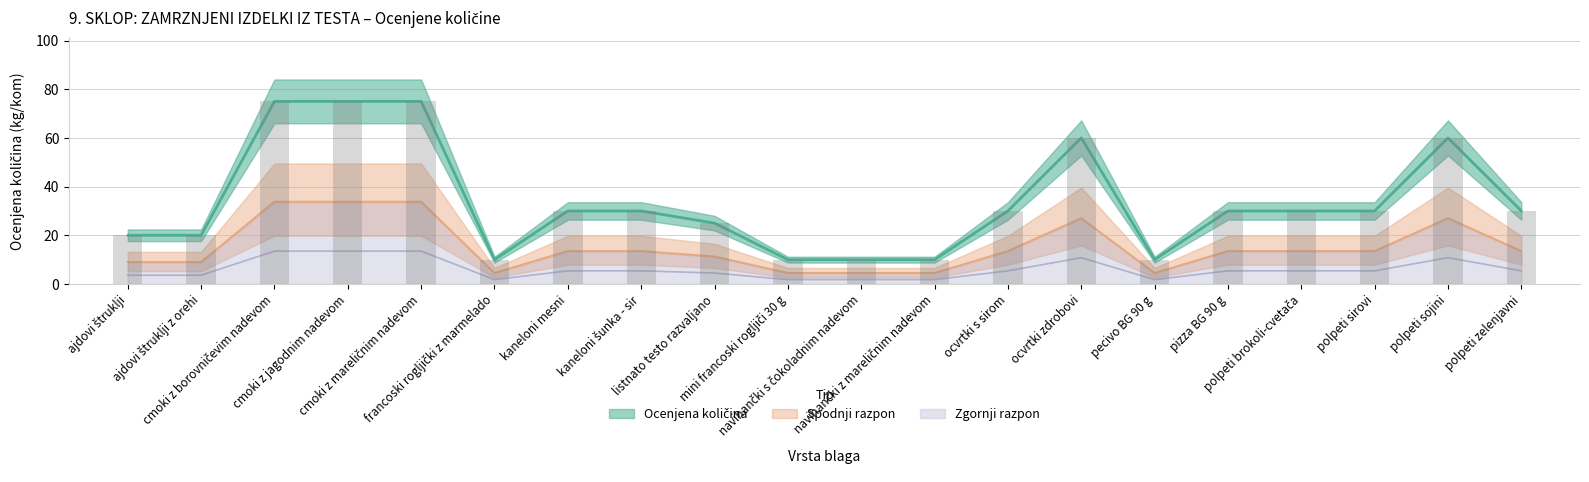

What is the spread (max minus min) of values at ajdovi štruklji z orehi?

20